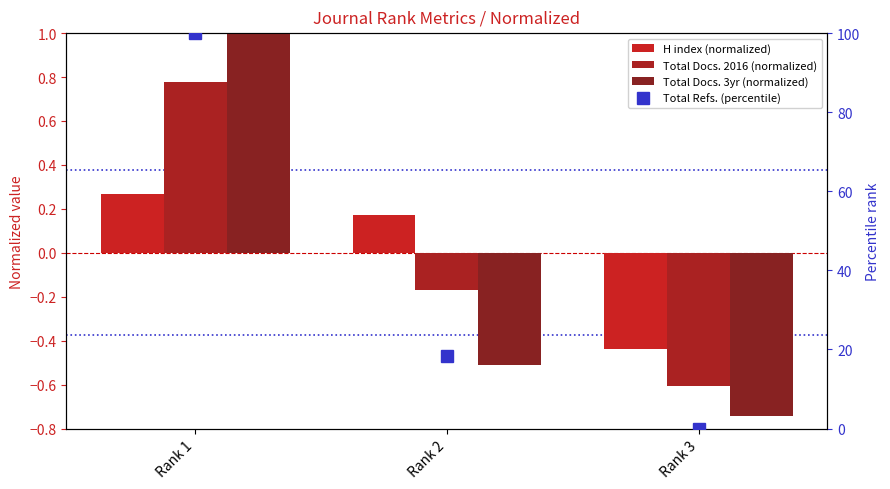

How many data points in Total Refs. (percentile) are less than 18?

1